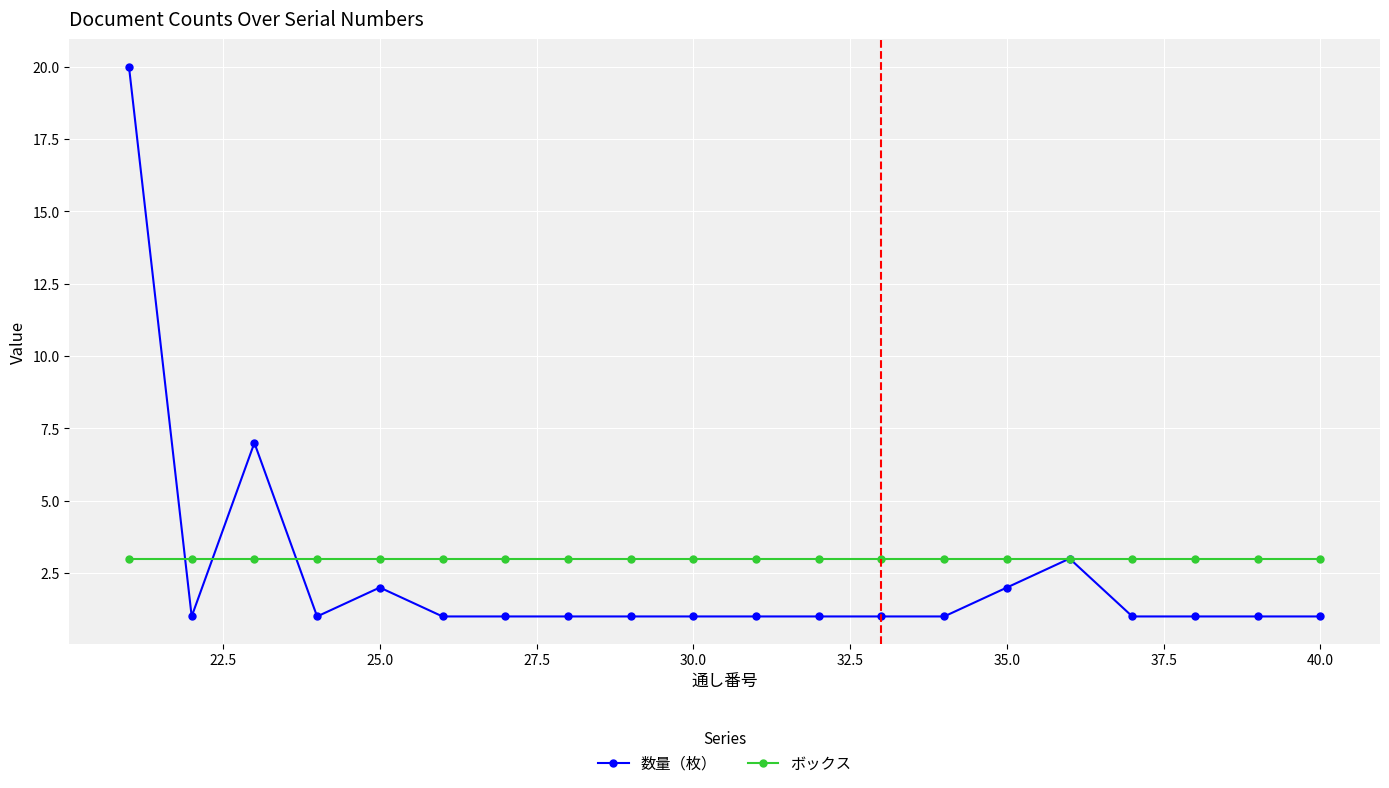

What is the value of the 数量（枚） point at the 12th from the left?

1